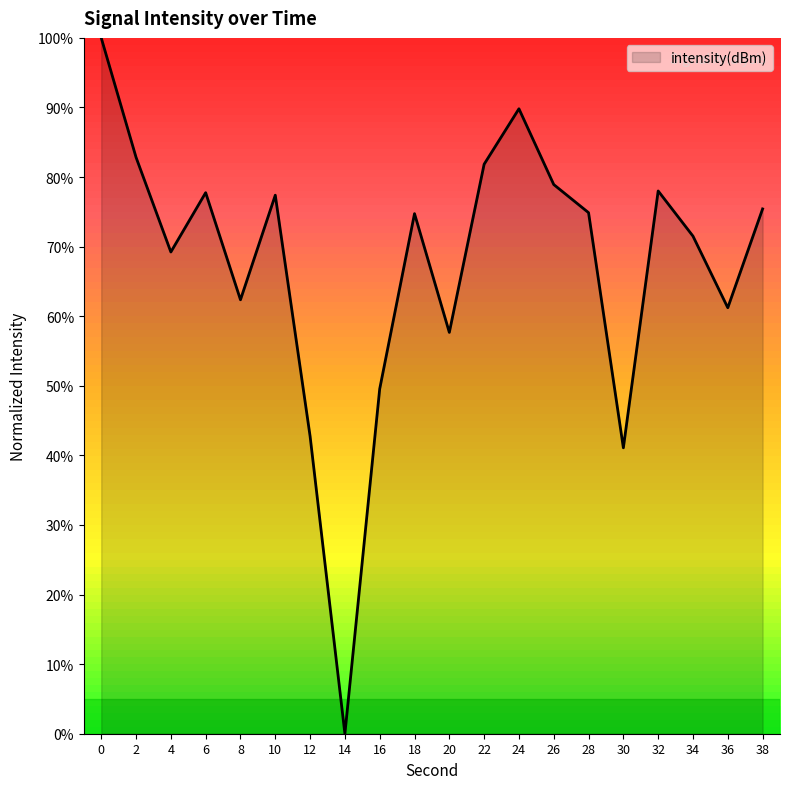

What is the maximum value shown in the chart?

100.0